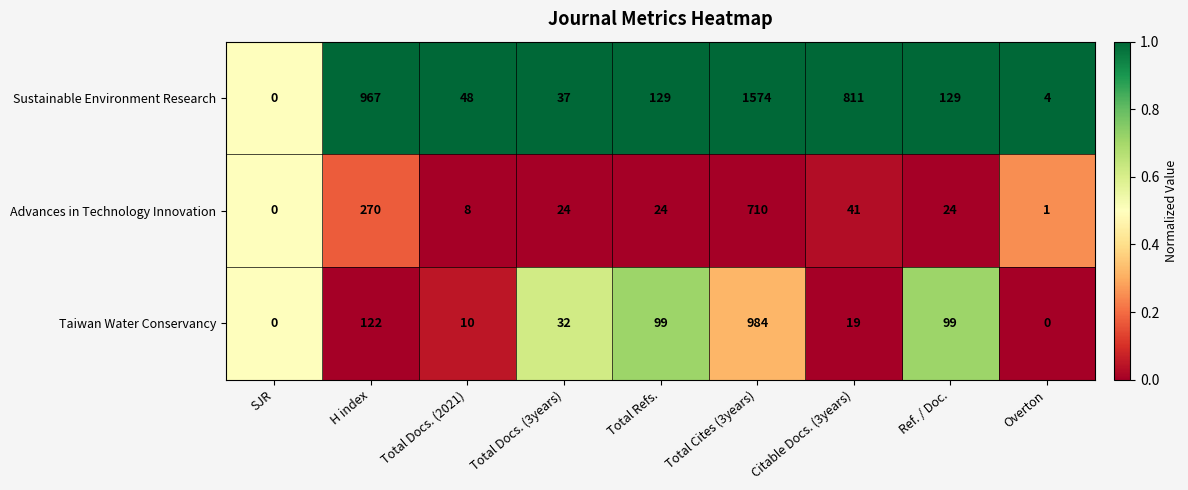

Reading right to left, transcribe all the data shown in this chart.

Sustainable Environment Research: 4	129	811	1574	129	37	48	967	0
Advances in Technology Innovation: 1	24	41	710	24	24	8	270	0
Taiwan Water Conservancy: 0	99	19	984	99	32	10	122	0